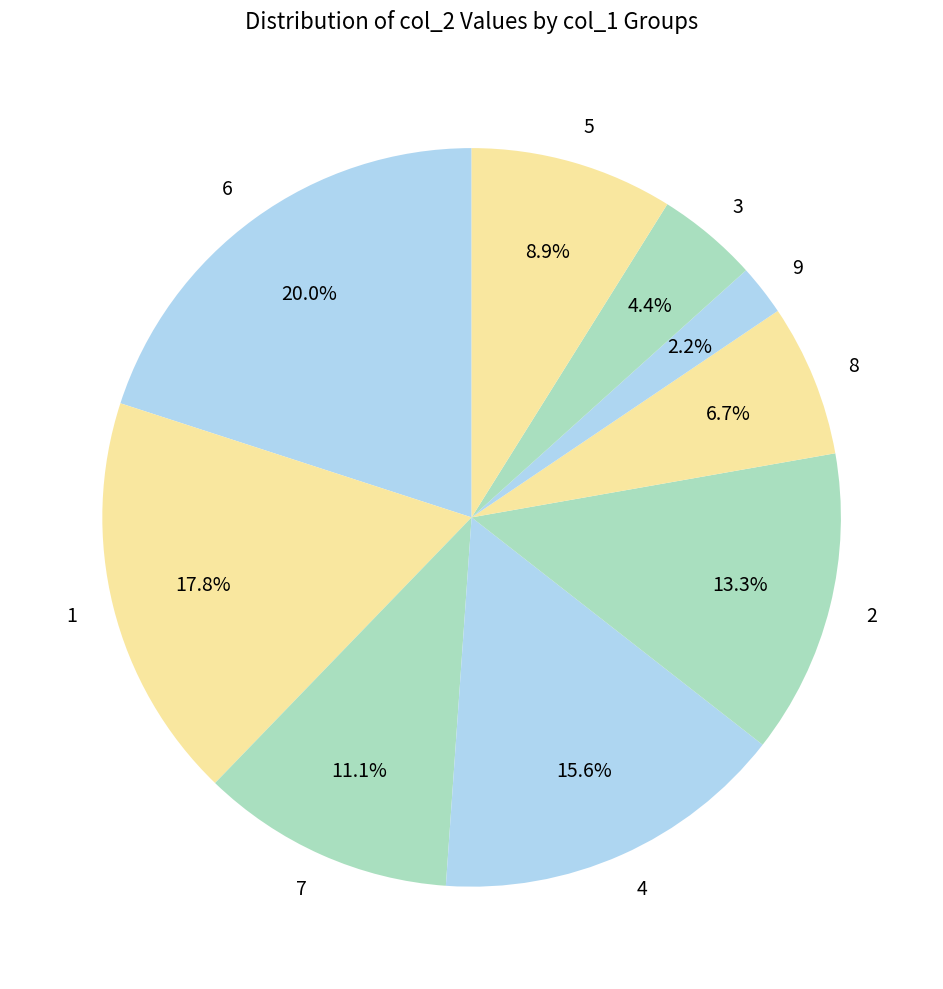

Count the number of slices in the pie.

9